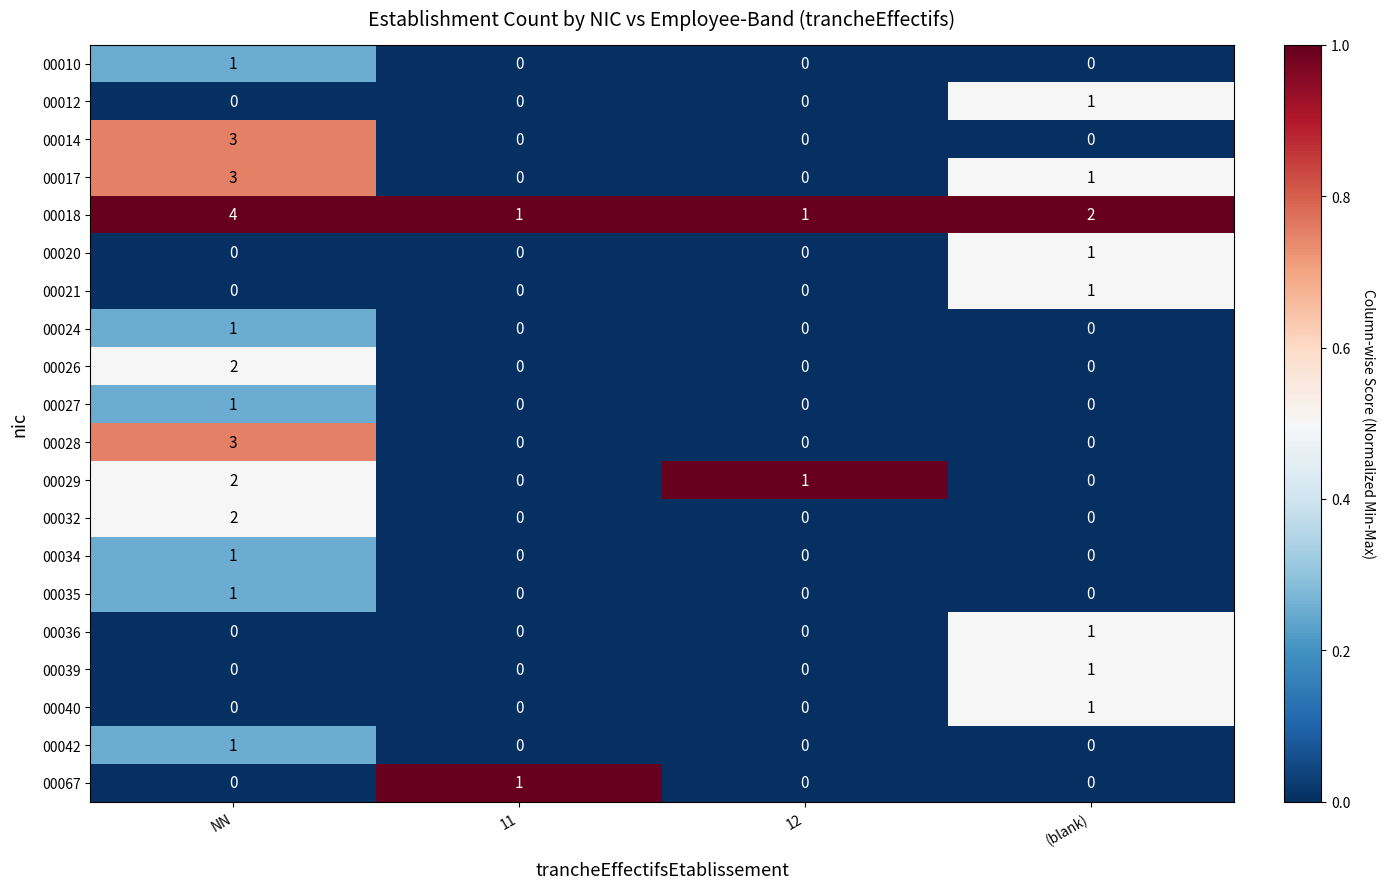

Count the 00040 values in the range 0 to 1.

4